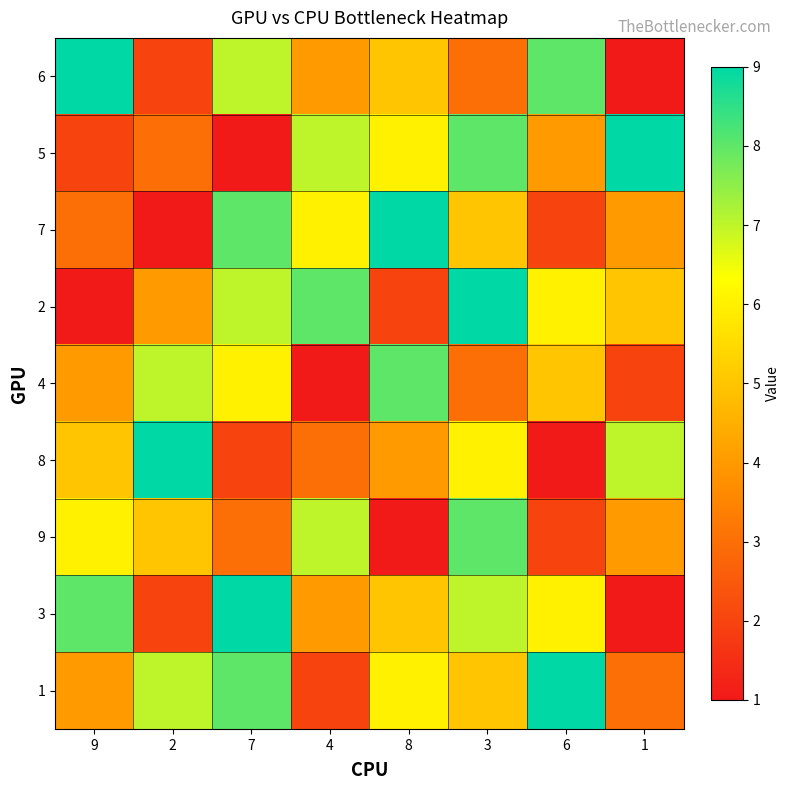

At which category is the sum across all series the highest?

3